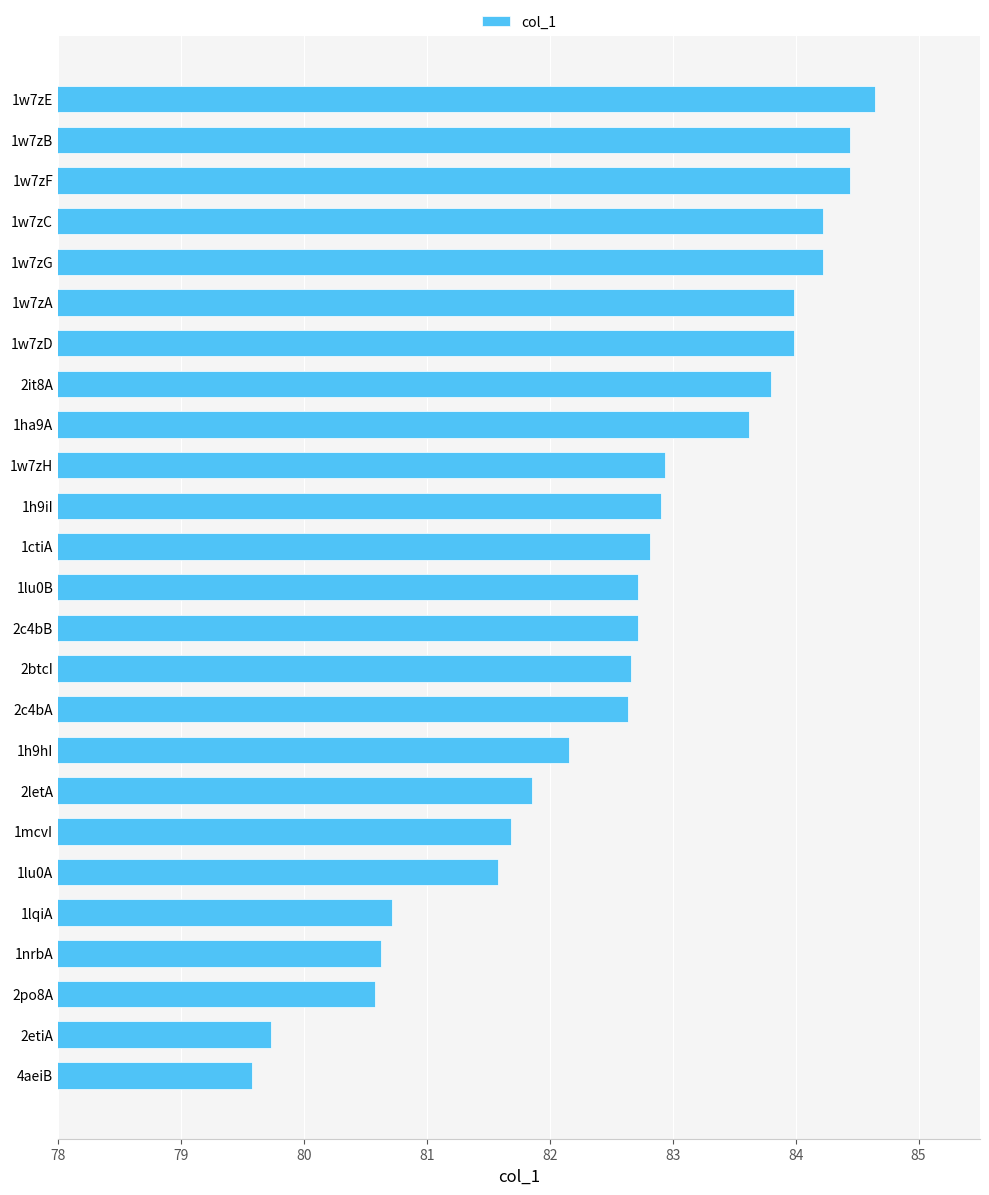

The value at 1ha9A is 133.9. True or false?

False